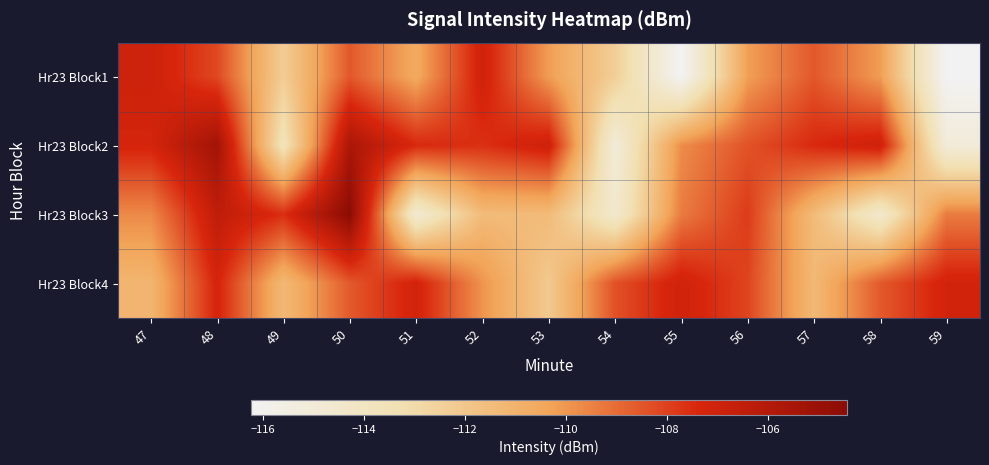

Reading left to right, list all the values displayed in this chart.

Hr23 Block1: 47=-106.9	48=-108.2	49=-112.3	50=-108.5	51=-110.6	52=-107.0	53=-110.1	54=-112.4	55=-116.2	56=-110.2	57=-108.5	58=-110.1	59=-116.2
Hr23 Block2: 47=-107.2	48=-105.3	49=-113.7	50=-105.6	51=-107.5	52=-107.6	53=-106.9	54=-115.1	55=-109.8	56=-108.4	57=-107.5	58=-106.9	59=-115.1
Hr23 Block3: 47=-109.7	48=-106.4	49=-107.6	50=-104.4	51=-114.8	52=-111.4	53=-111.4	54=-114.5	55=-109.4	56=-107.9	57=-111.4	58=-114.5	59=-109.4
Hr23 Block4: 47=-111.1	48=-107.2	49=-111.3	50=-108.6	51=-107.1	52=-109.9	53=-112.1	54=-108.4	55=-107.0	56=-108.1	57=-111.3	58=-108.6	59=-107.1